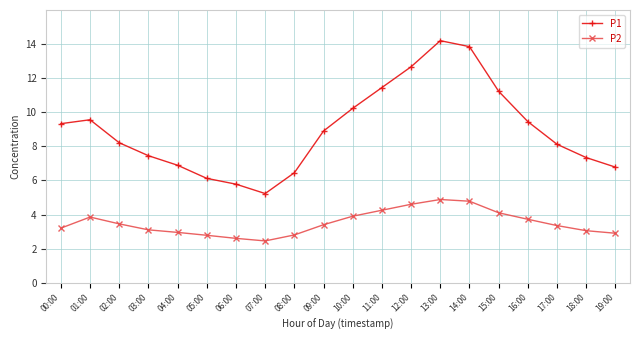

How many lines are shown in the chart?

2